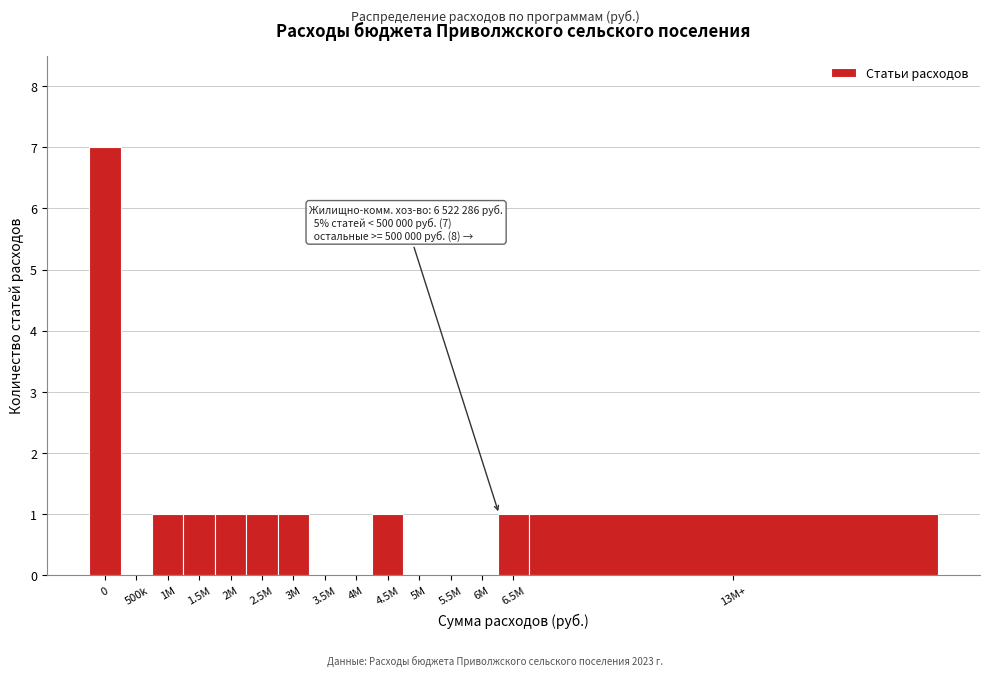

Reading right to left, what are all the values shown in this chart?

13M+=1	6.5M=1	6M=0	5.5M=0	5M=0	4.5M=1	4M=0	3.5M=0	3M=1	2.5M=1	2M=1	1.5M=1	1M=1	500k=0	0=7